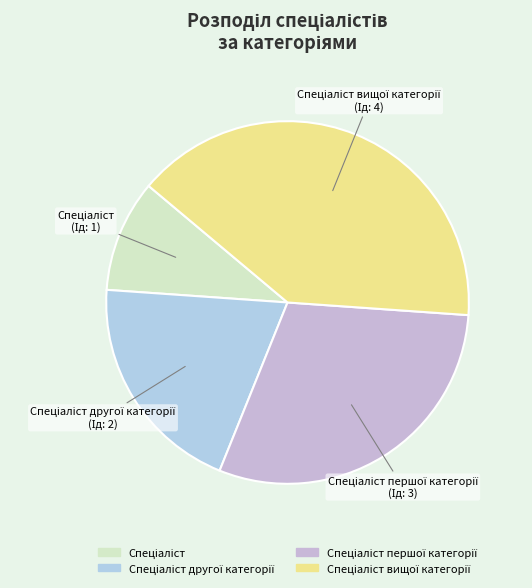

Does any single category account for the majority?

No